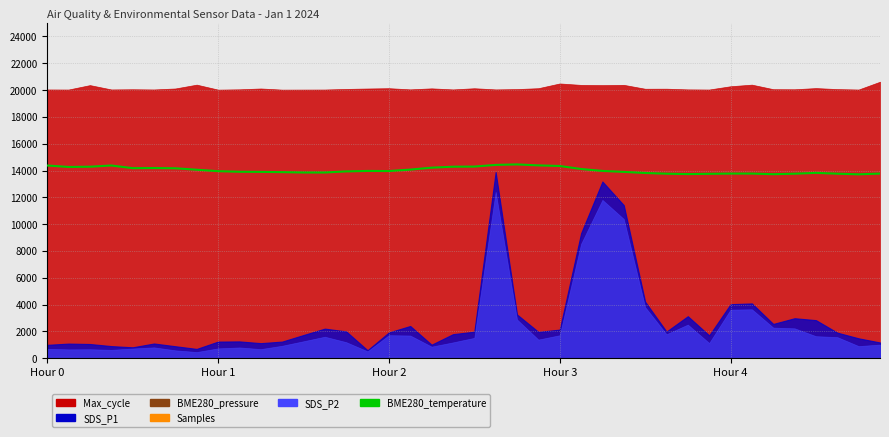

What is the label of the 20th point from the left?

19